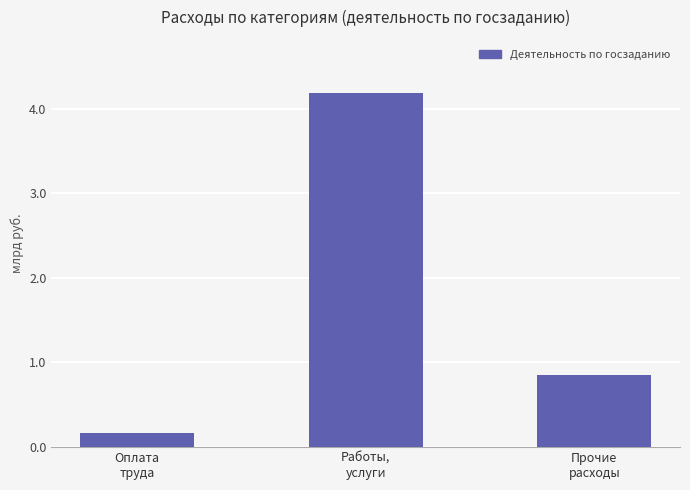

The value at Работы,
услуги is 4184759350.0. True or false?

True